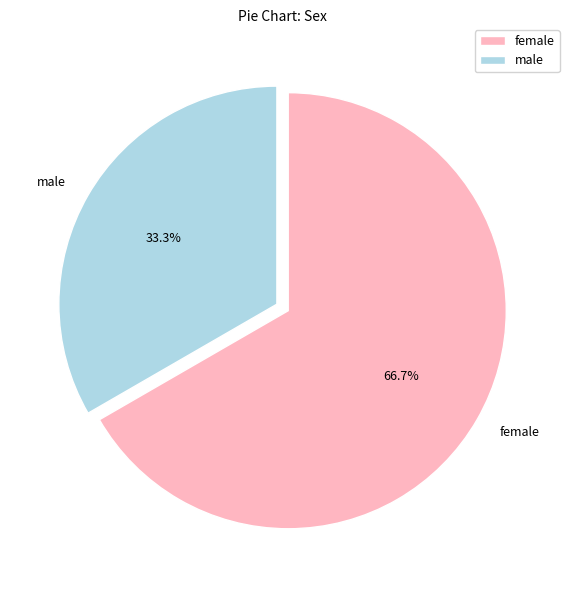

Is there a majority slice in this chart?

Yes